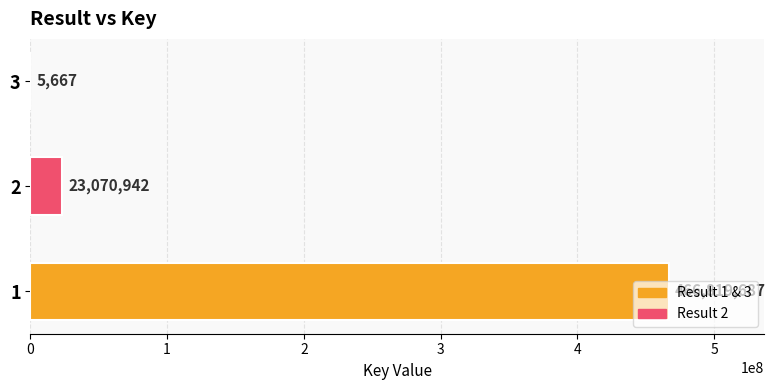

What is the sum of all values?

489896296